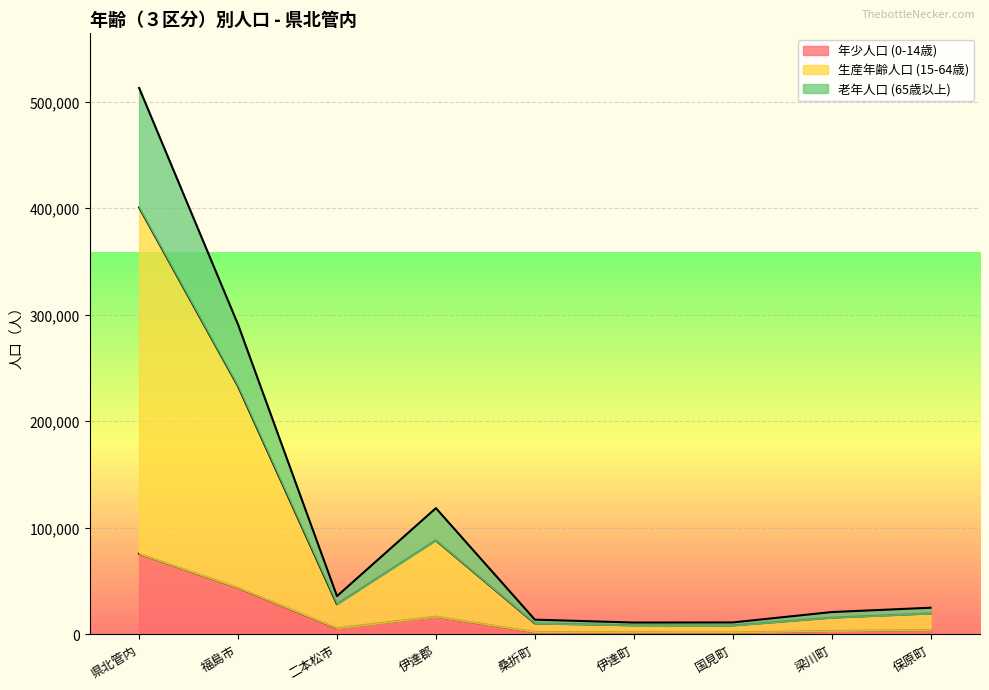

At which label does 年少人口 (0-14歳) reach its peak?

県北管内